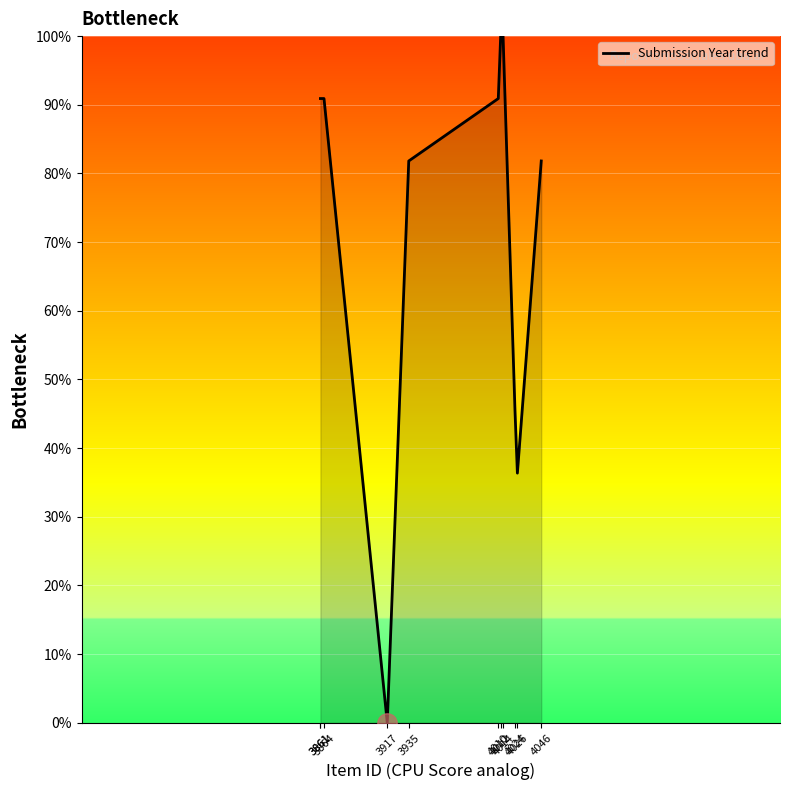

What value does the data have at 4026?

36.4